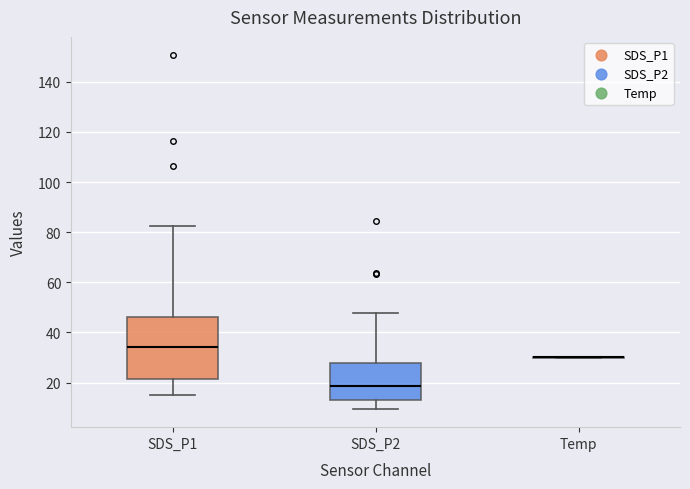

Reading left to right, read every box against the y-axis: the position of its median line, the range the box covers, and the ends of its whiskers. The values are not printed on the chart, so give them approximately, as read against the axis.

SDS_P1: median 34, box 22 to 46, whiskers 16 to 82
SDS_P2: median 18, box 14 to 28, whiskers 10 to 48
Temp: box collapsed to a line at 30, whiskers 30 to 30